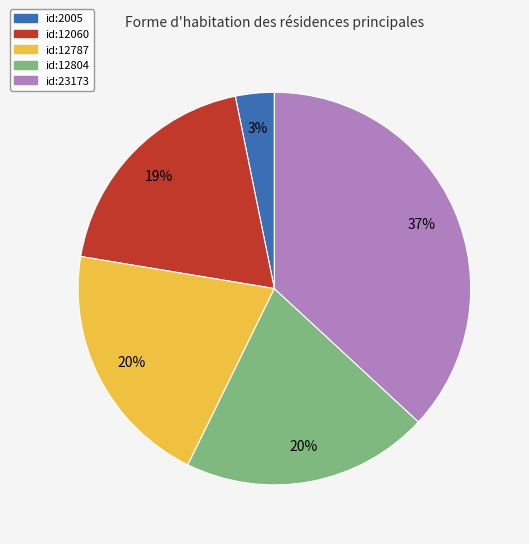

To the nearest percent, what is the average slice percentage?

20%